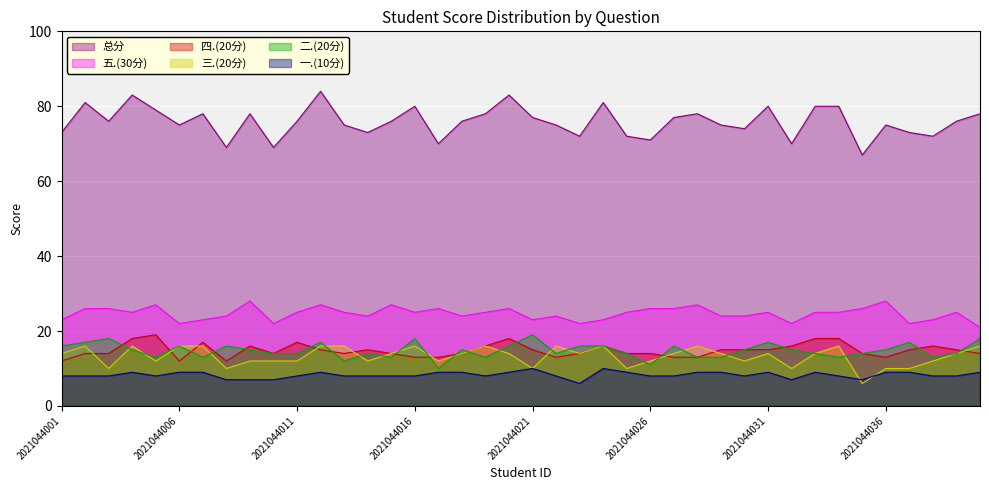

Is it true that 三.(20分) equals 12 at 2021044005?

True